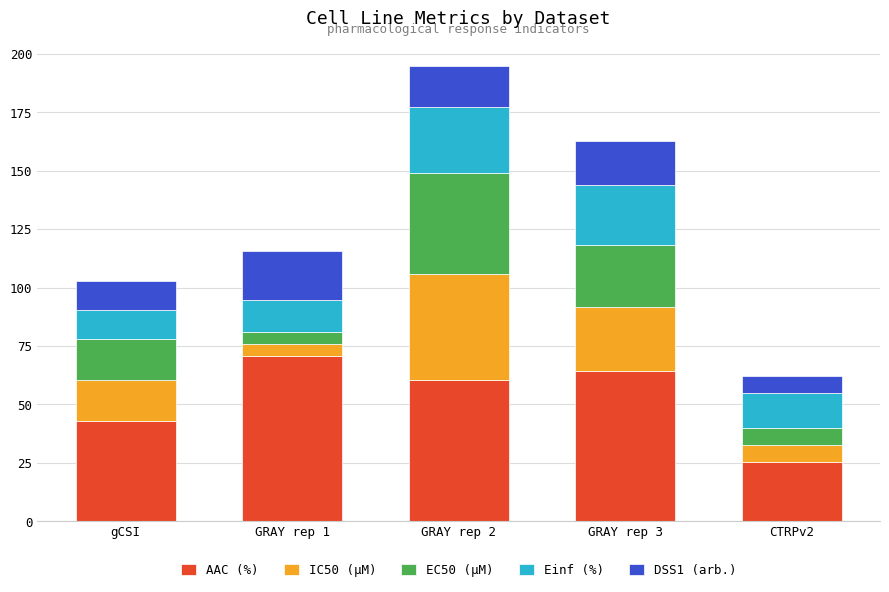

What is the total value across all series at GRAY rep 1?

115.5